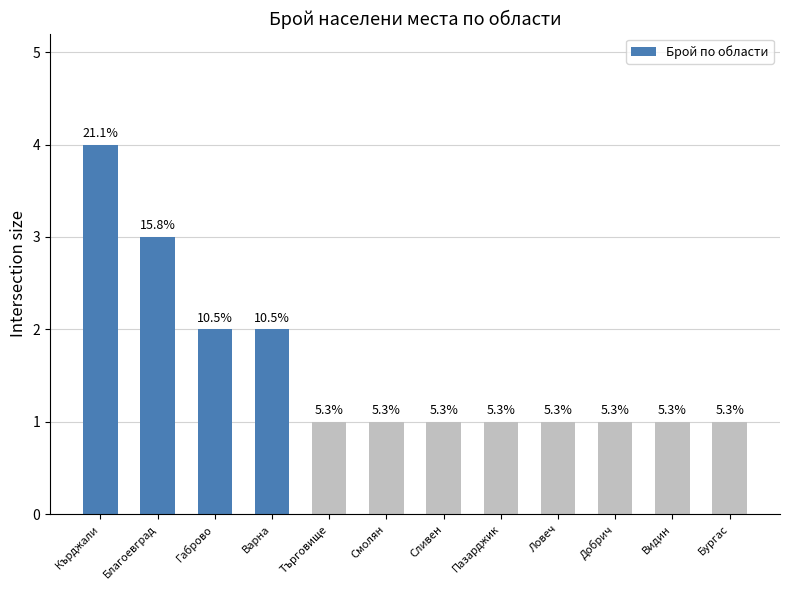

Which category has the highest value across all series?

Кърджали